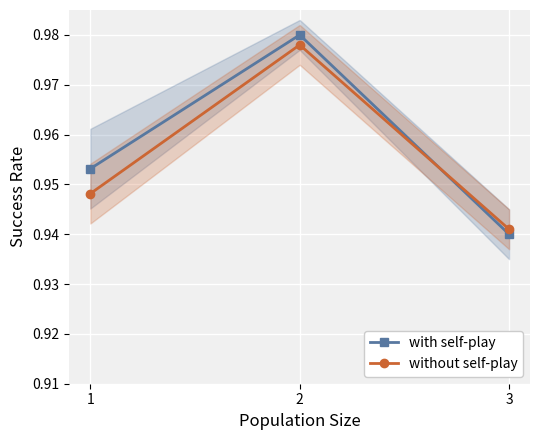

The with self-play series shows 0.7 at 2. True or false?

False